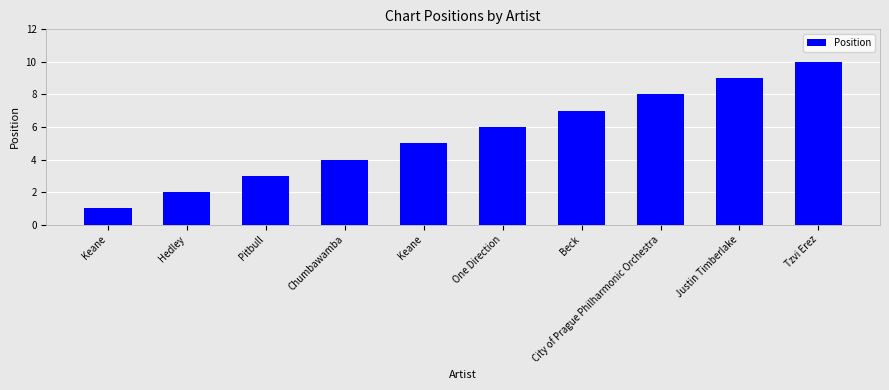

What is the greatest value displayed?

10